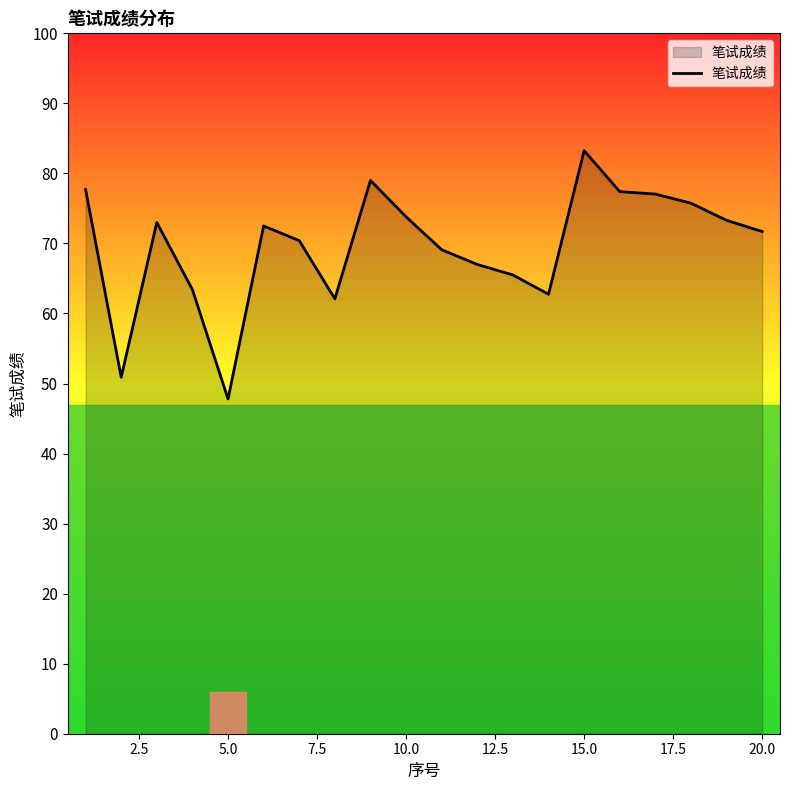

What is the smallest value displayed?

47.8